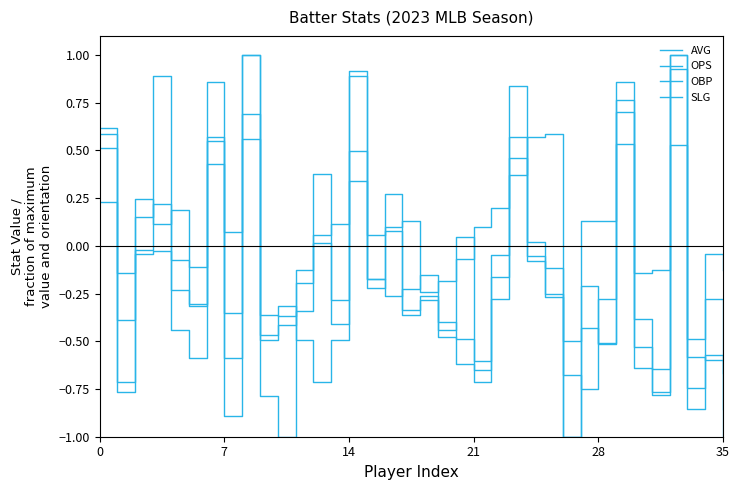

Count the number of data series in this chart.

4